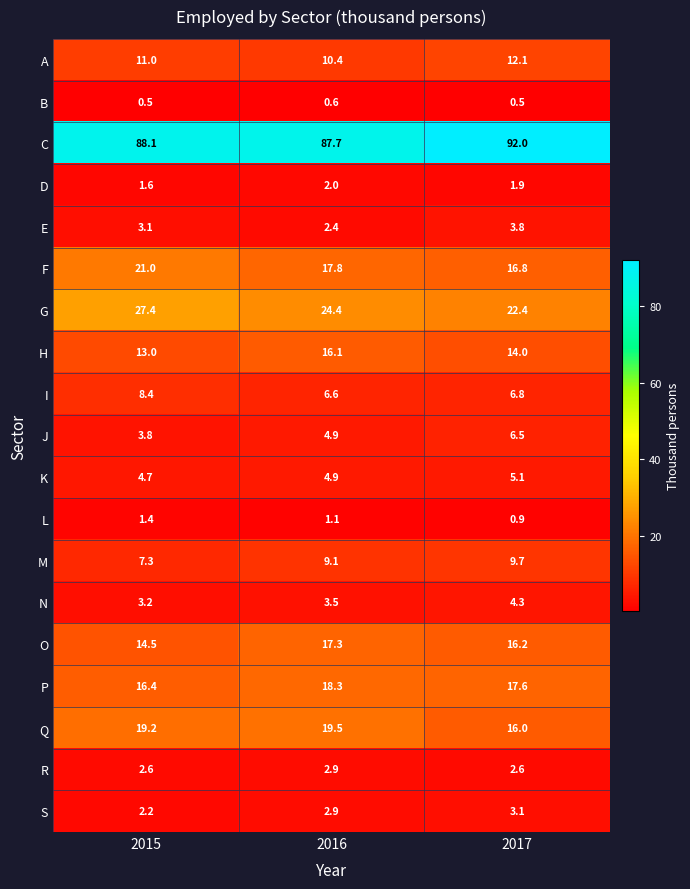

At 2015, list the series in order from smallest to largest.

B, L, D, S, R, E, N, J, K, M, I, A, H, O, P, Q, F, G, C